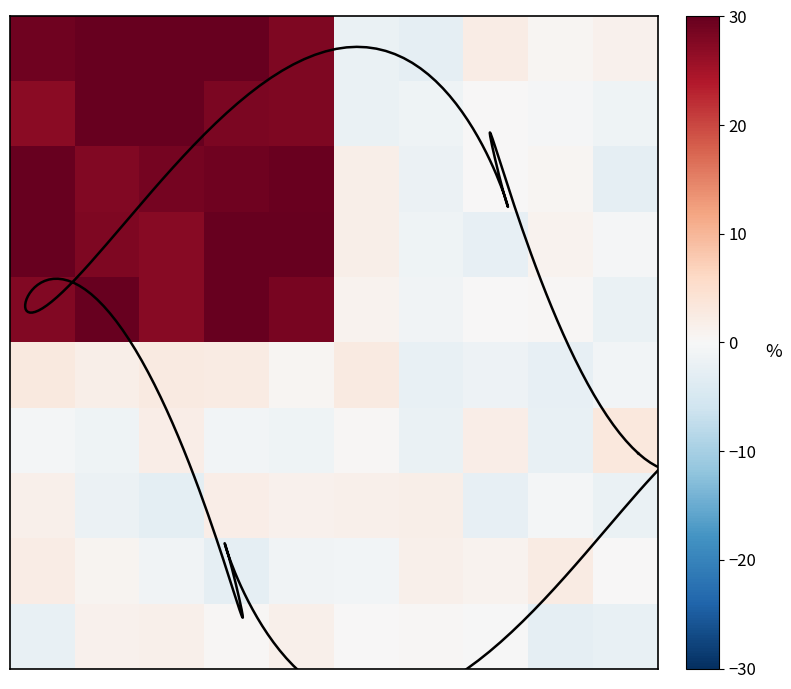

Which series has the widest spread of values?

row_0